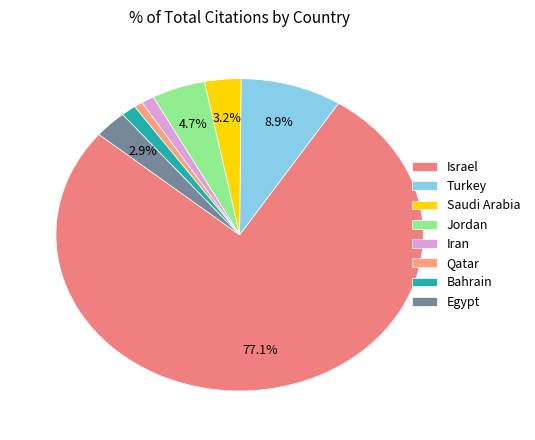

Does Israel represent more than half of the total?

Yes